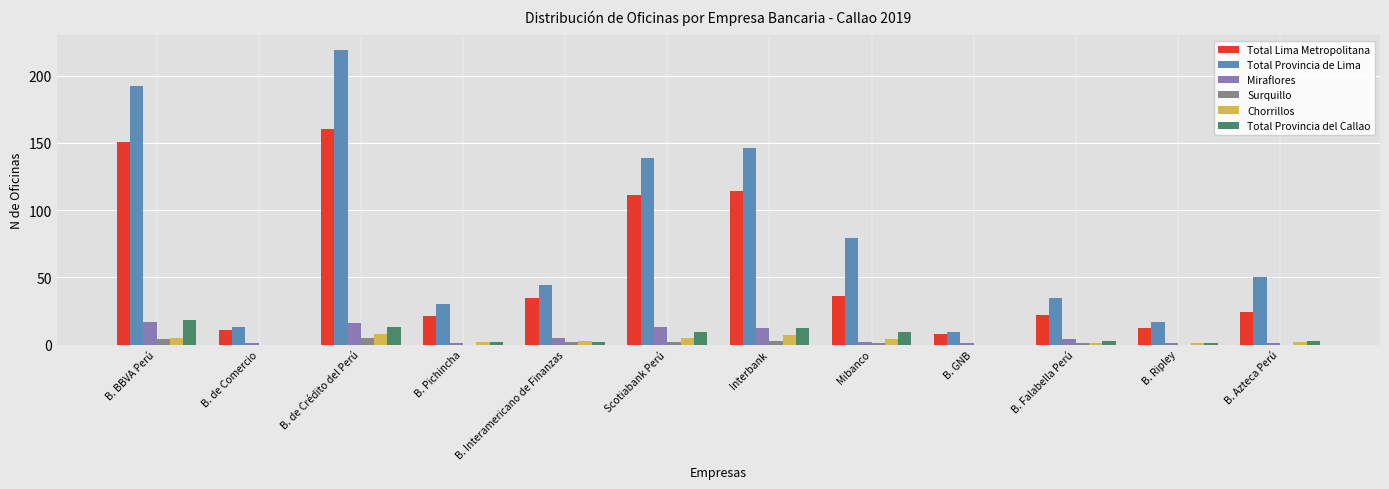

Which series has the largest range (max minus min)?

Total Provincia de Lima